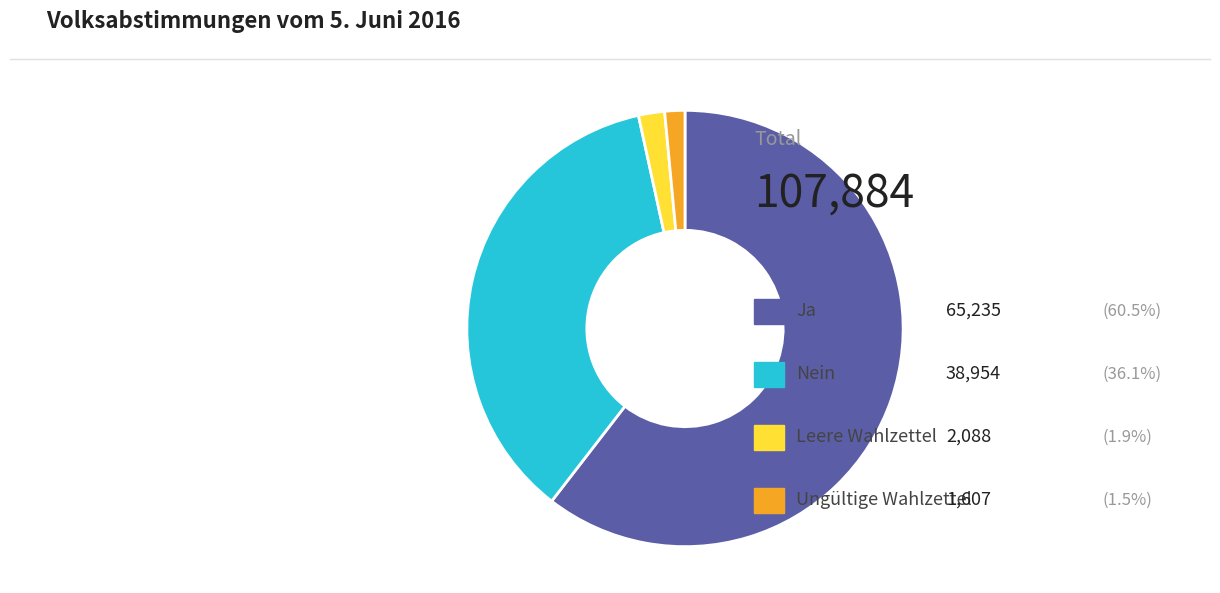

How many slices are in this pie chart?

4